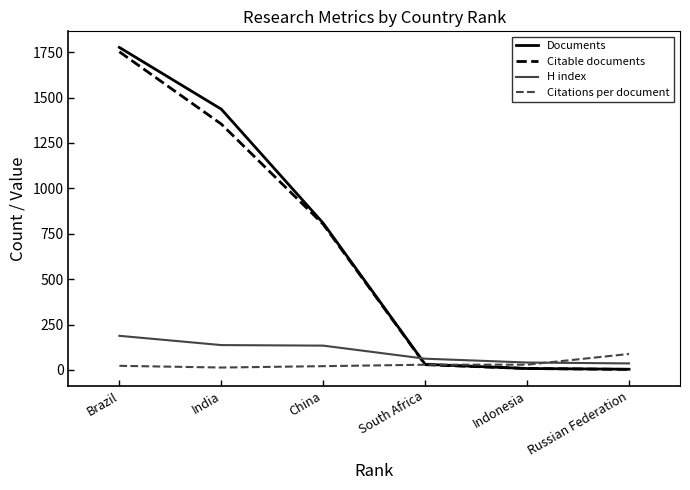

What is the smallest value displayed?

3.0